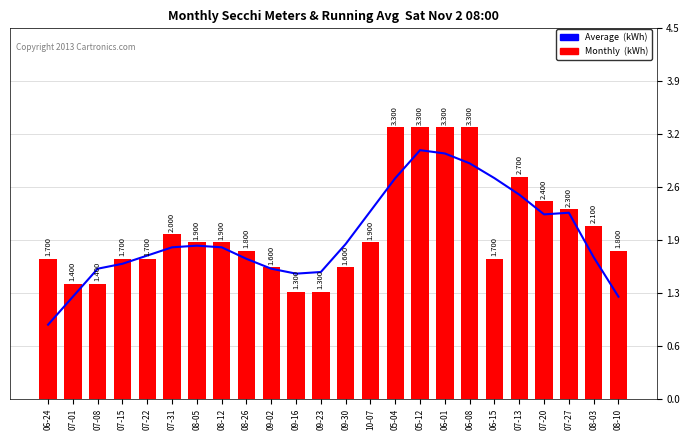

What is the lowest value of the Monthly (kWh) series?

1.3